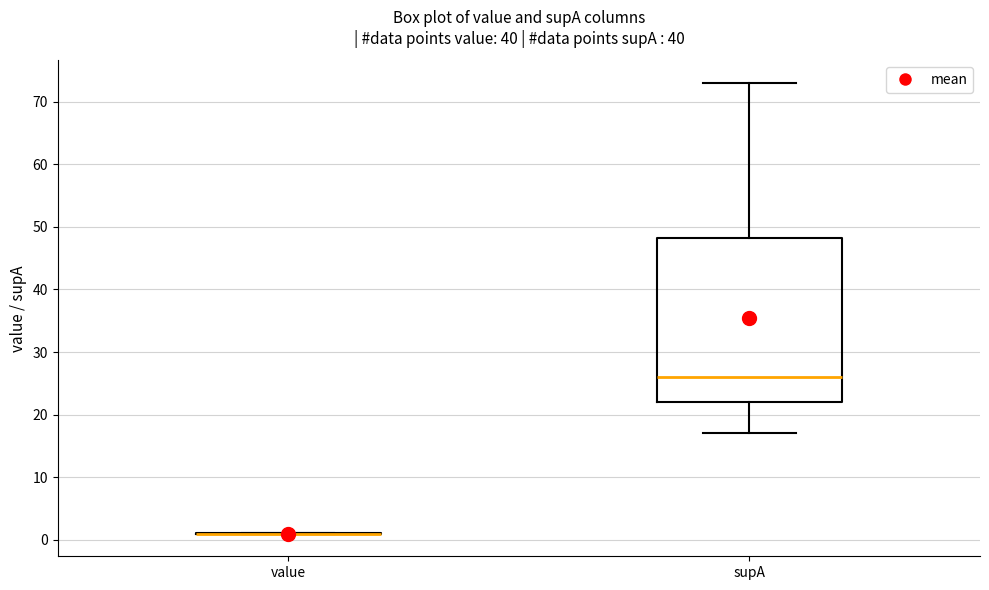

Comparing the boxes themselves (not the whiskers), which one is the tallest?

supA